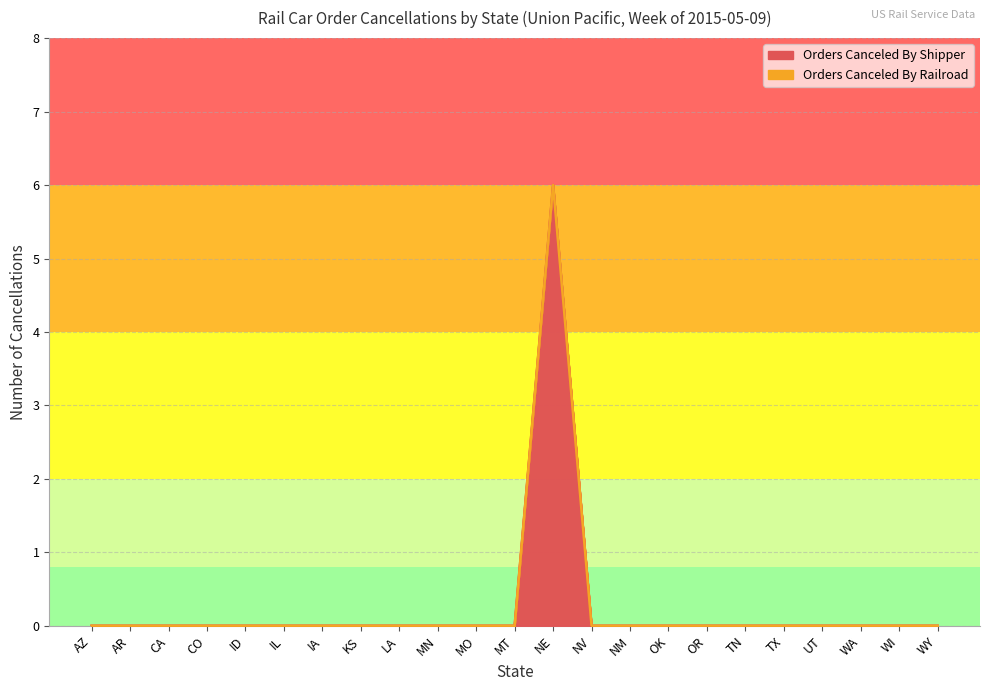

What is the label of the 19th point from the right?

ID